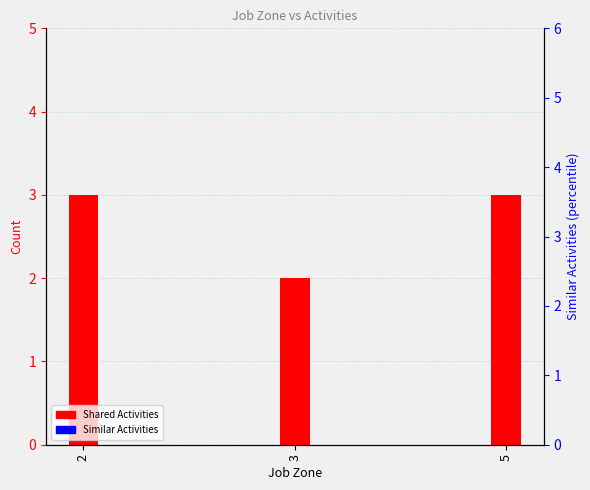

Rank the categories by Shared Activities value from lowest to highest.

3, 2, 5